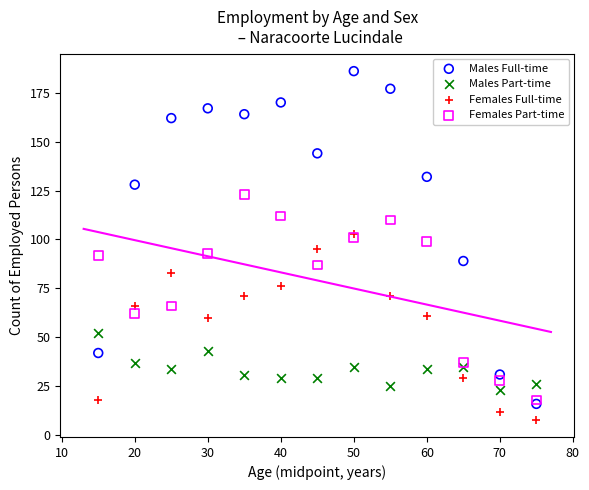

Which series reaches the maximum Y coordinate?

Males Full-time